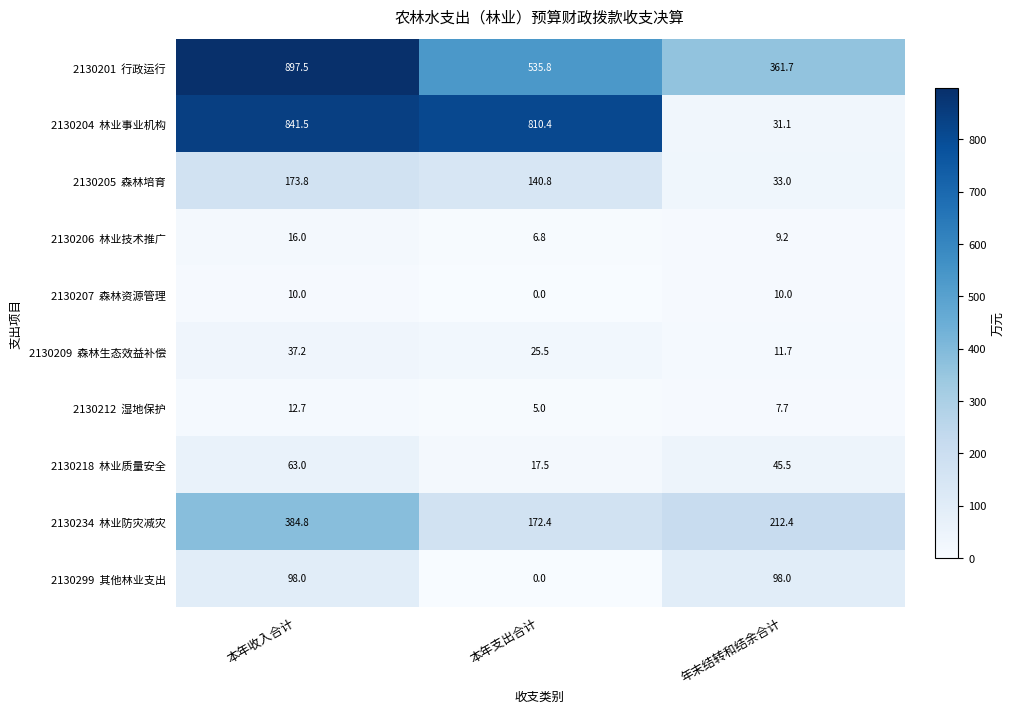

How many distinct data groups are displayed?

10